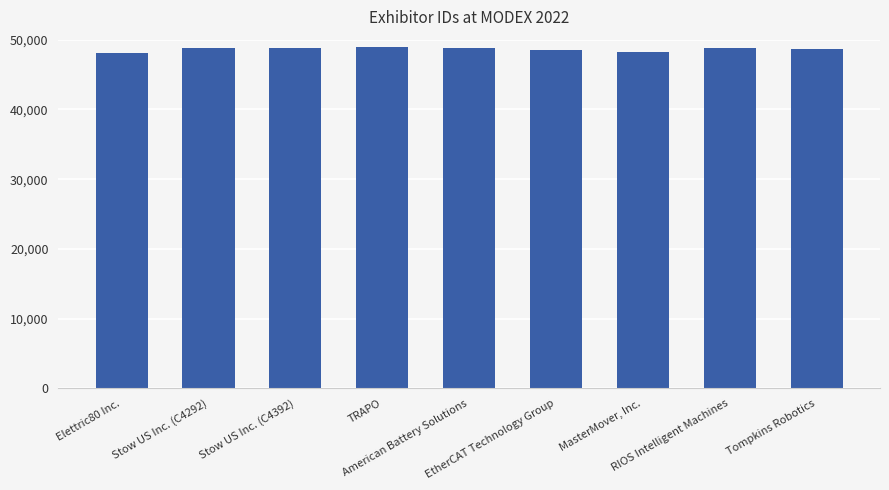

What is the difference between the values at MasterMover, Inc. and Stow US Inc. (C4392)?

459